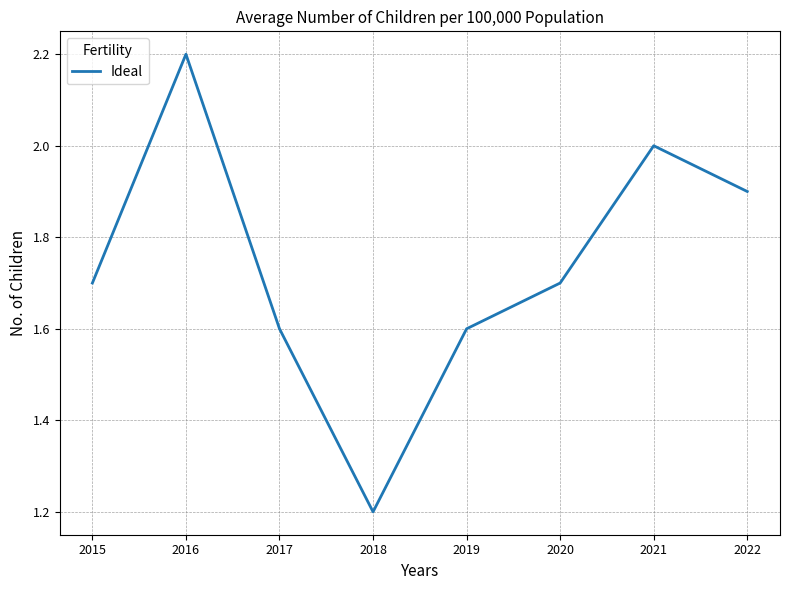

What is the ratio of the value at 2020 to the value at 2022?

0.9